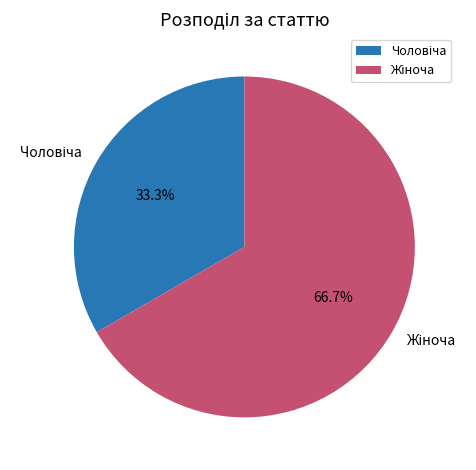

Does any single category account for the majority?

Yes